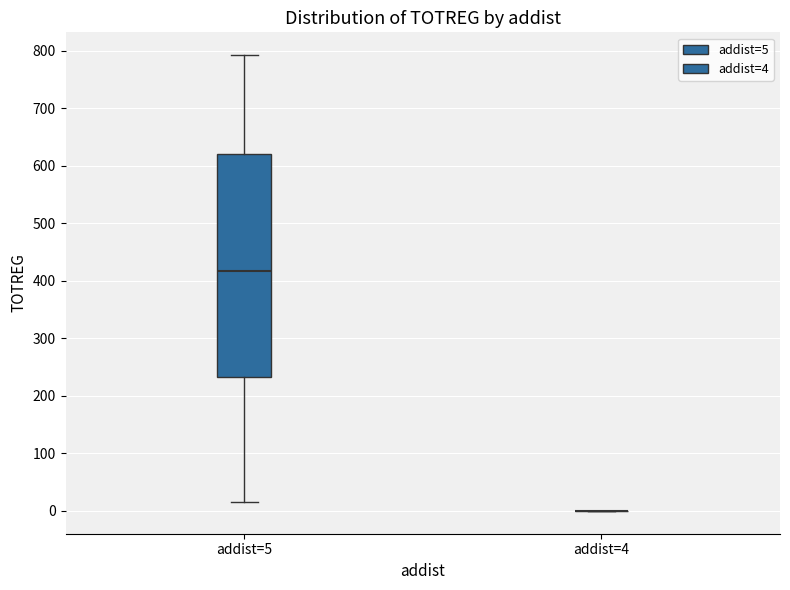

Reading left to right, read every box against the y-axis: the position of its median line, the range the box covers, and the ends of its whiskers. The values are not printed on the chart, so give them approximately, as read against the axis.

addist=5: median 420, box 230 to 620, whiskers 20 to 790
addist=4: box collapsed to a line at 0, whiskers 0 to 0